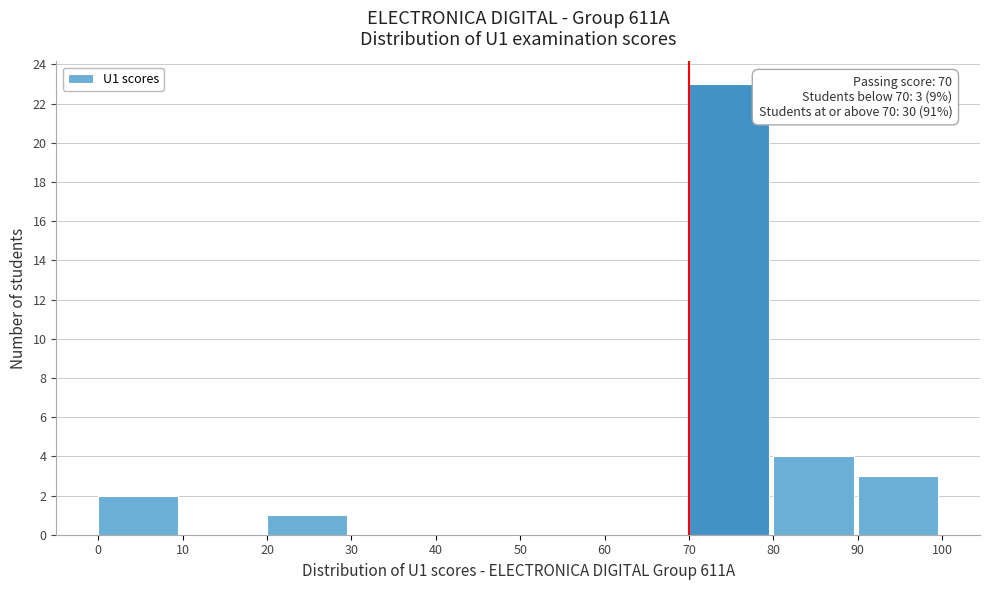

Over which range of the x-axis is the bar tallest?

70 to 80